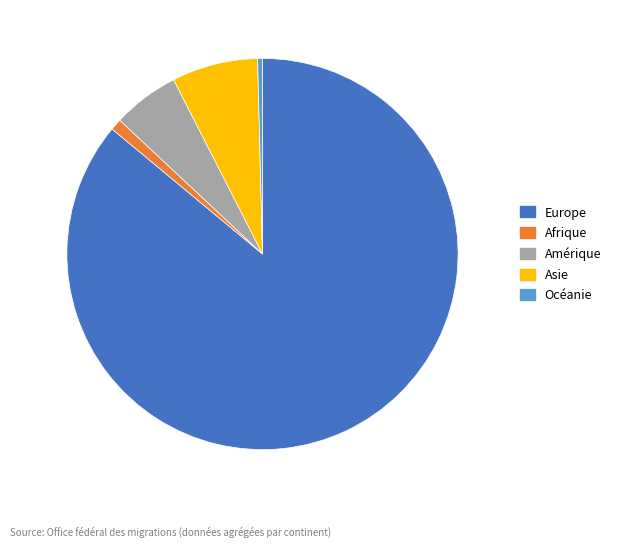

True or false: Afrique accounts for 1% of the total.

True